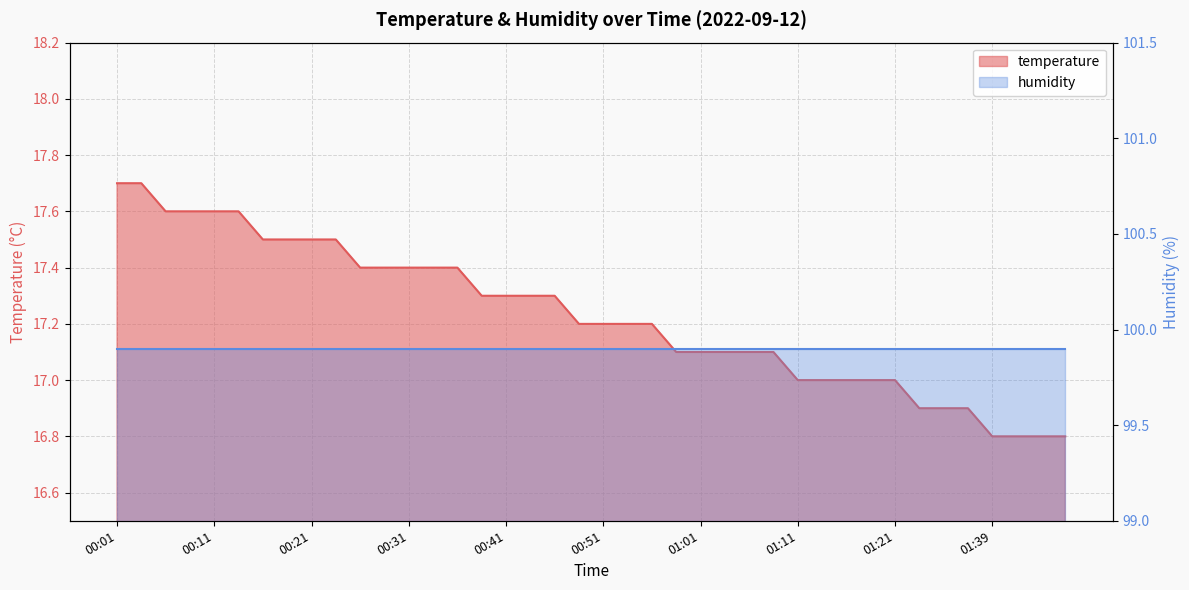

How many data points are less than 17?

7